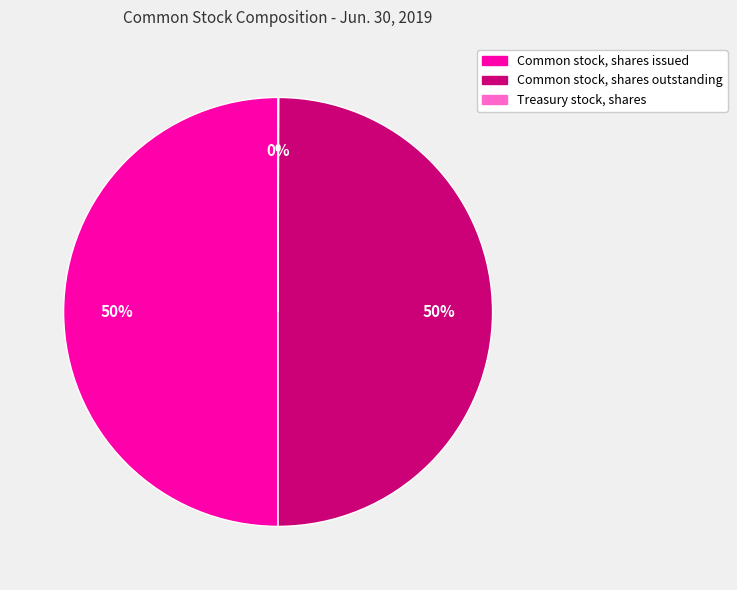

To the nearest percent, what is the average slice percentage?

33%